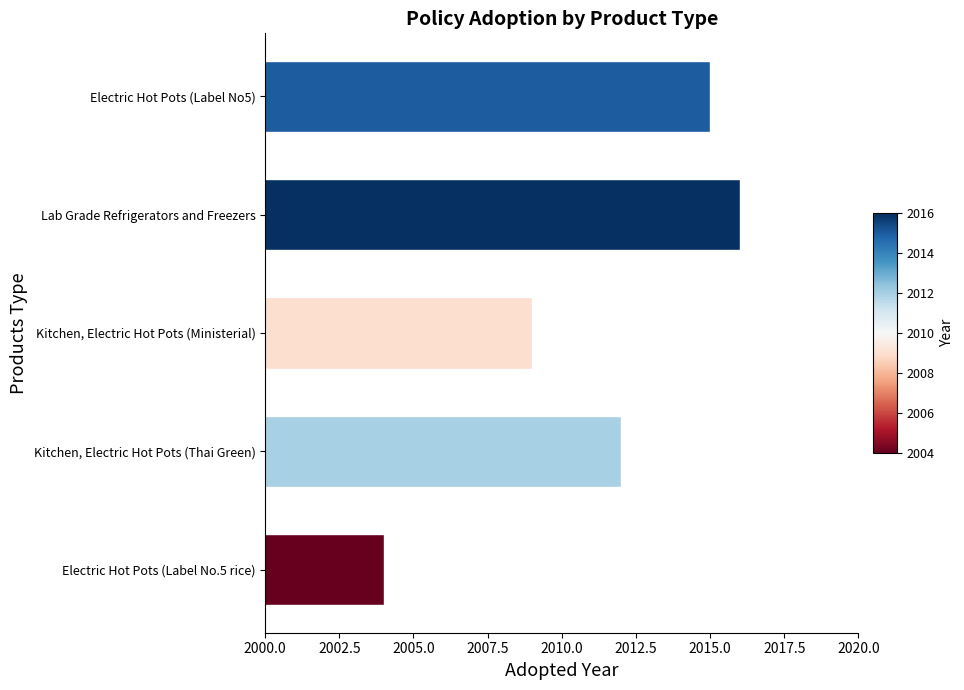

The chart shows a value of 3517 at Electric Hot Pots (Label No5). True or false?

False